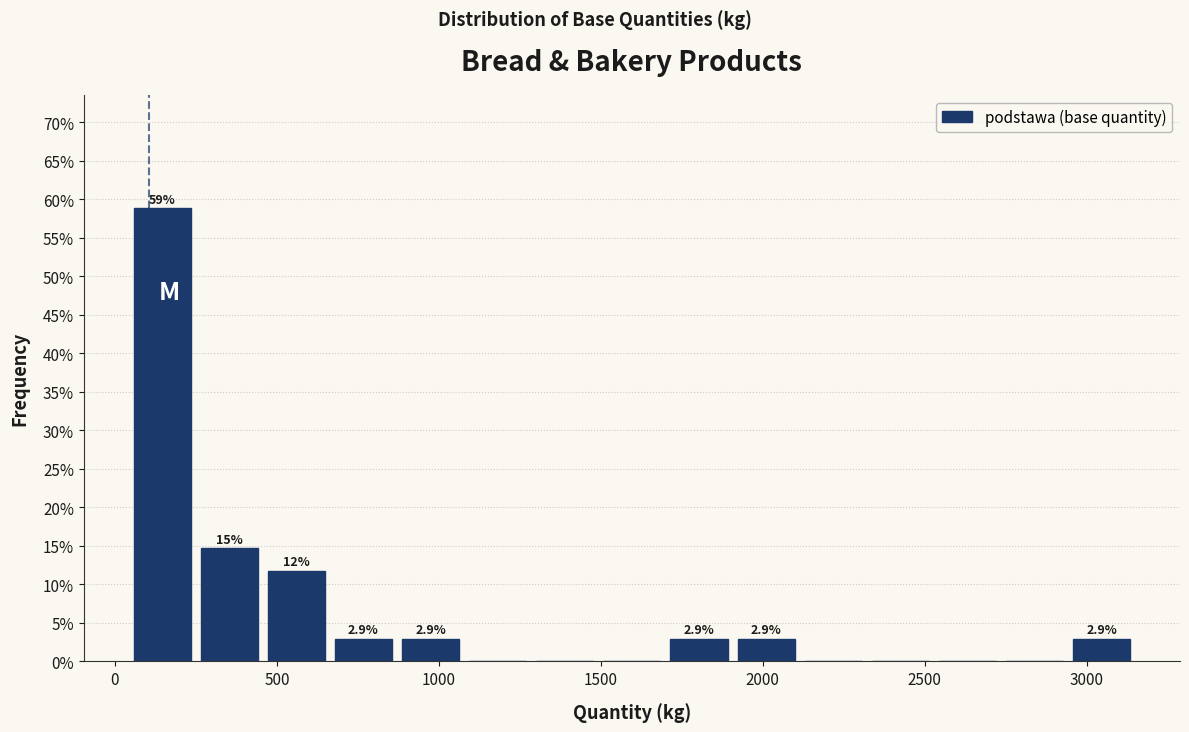

Which range on the x-axis has the tallest bar?

50 to 250